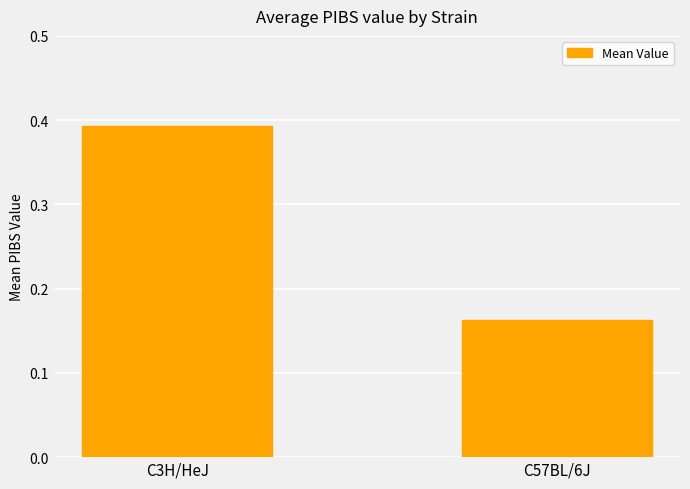

What is the change in value from C3H/HeJ to C57BL/6J?

-0.2